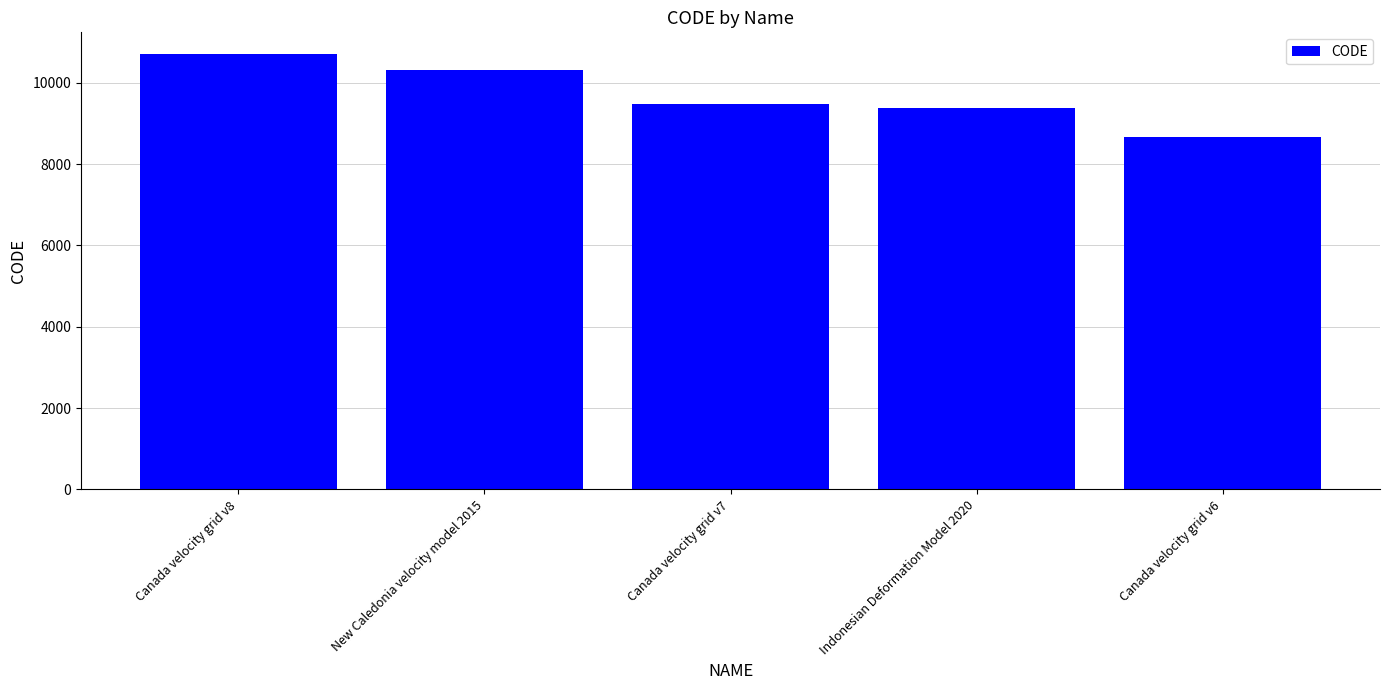

What is the difference between the second highest and second lowest values?

948